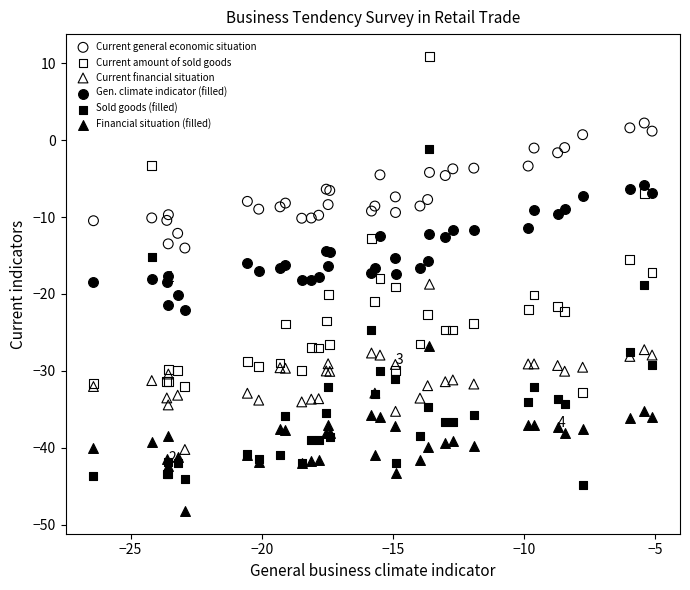

What is the X range (max minus min) for the scatter plot?

21.3